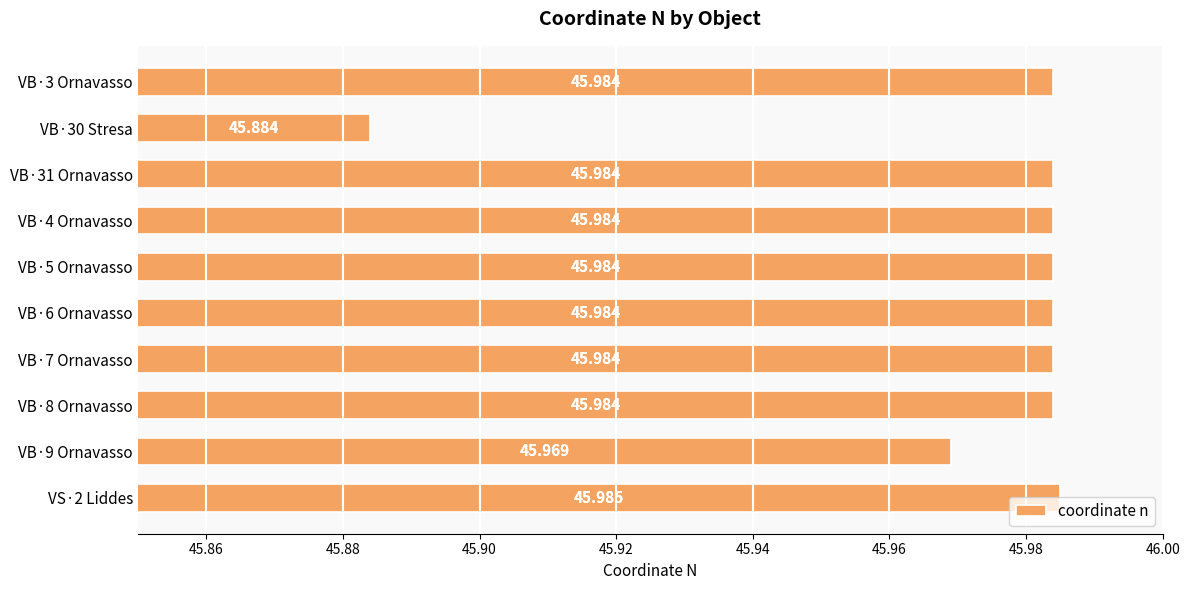

Does the chart contain any negative values?

No